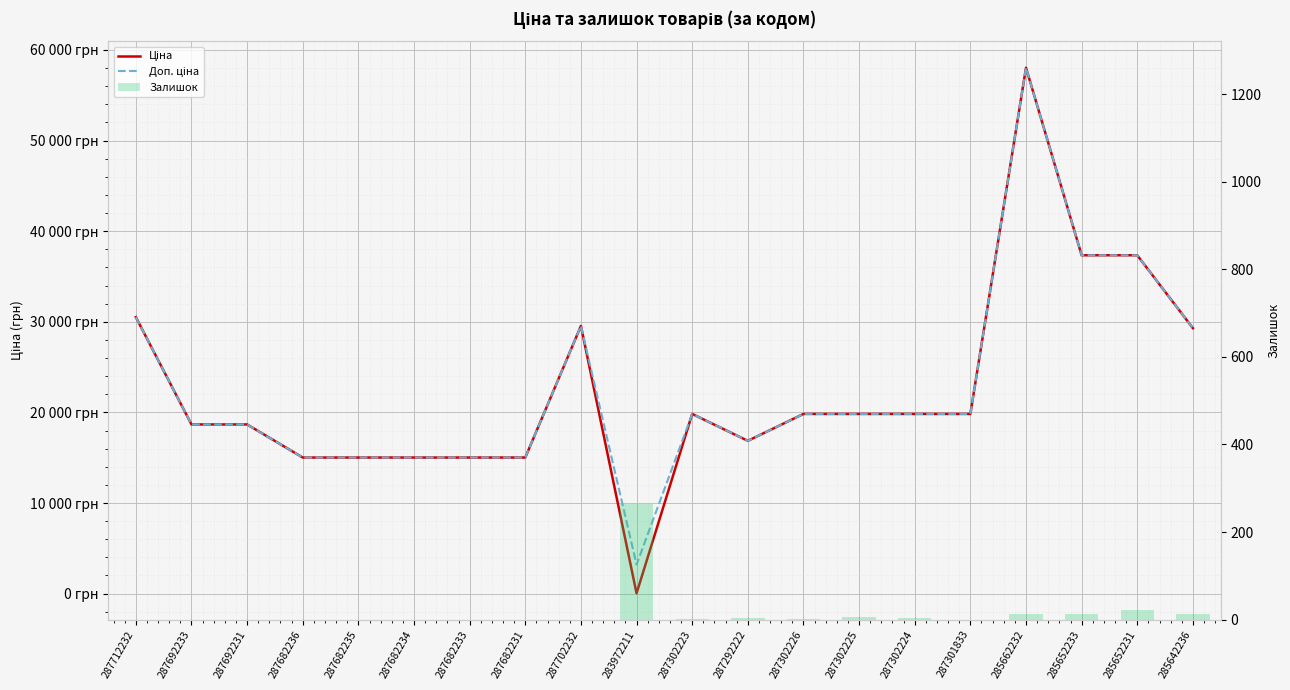

The Ціна series shows 19831.1 at 287301833. True or false?

True